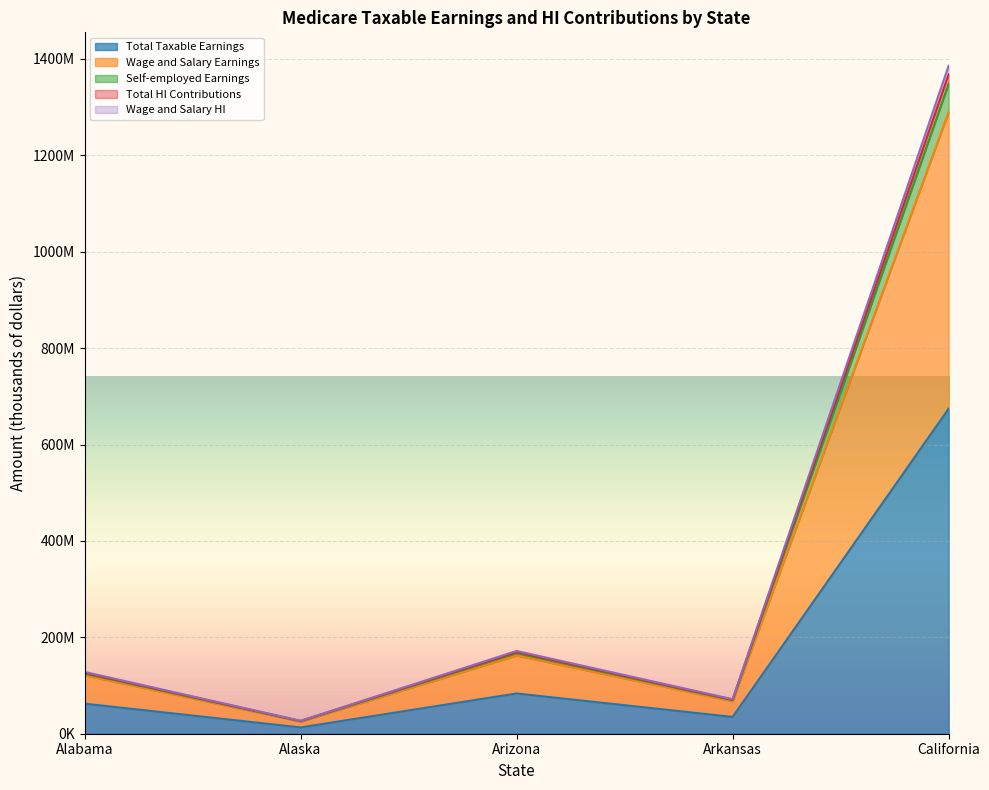

Does the chart display data point markers on the line(s)?

No